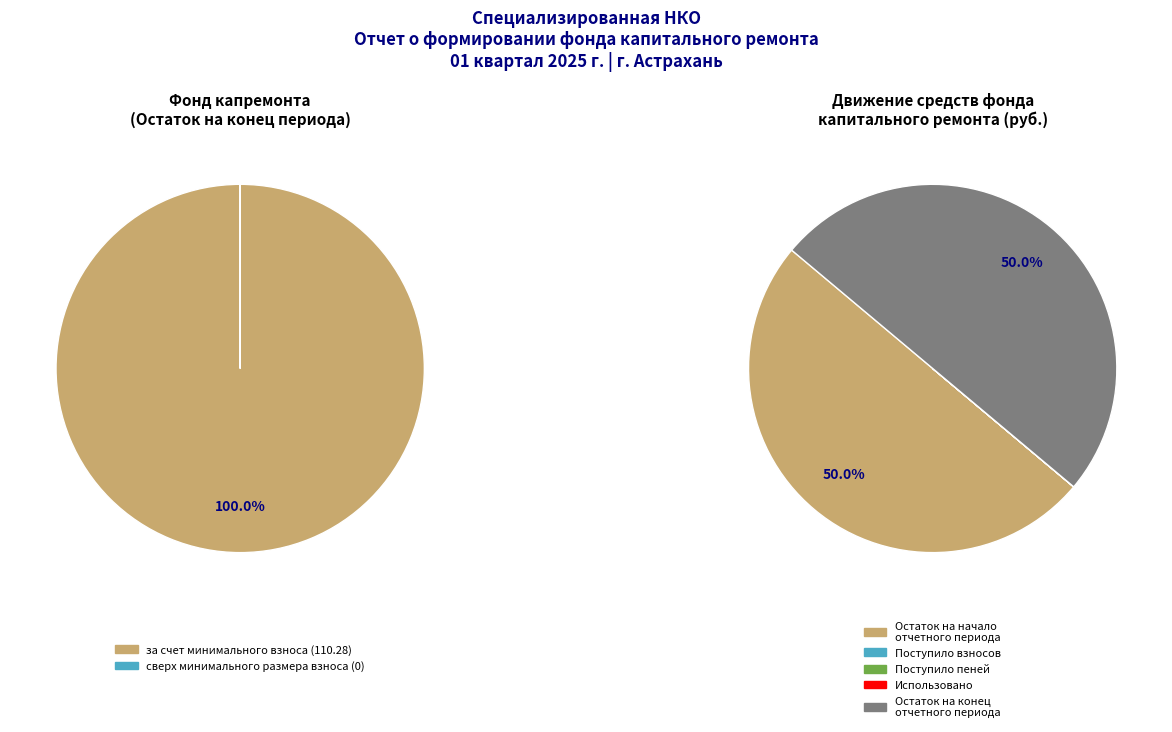

Which has a higher value, за счет минимального взноса or сверх минимального размера взноса?

за счет минимального взноса